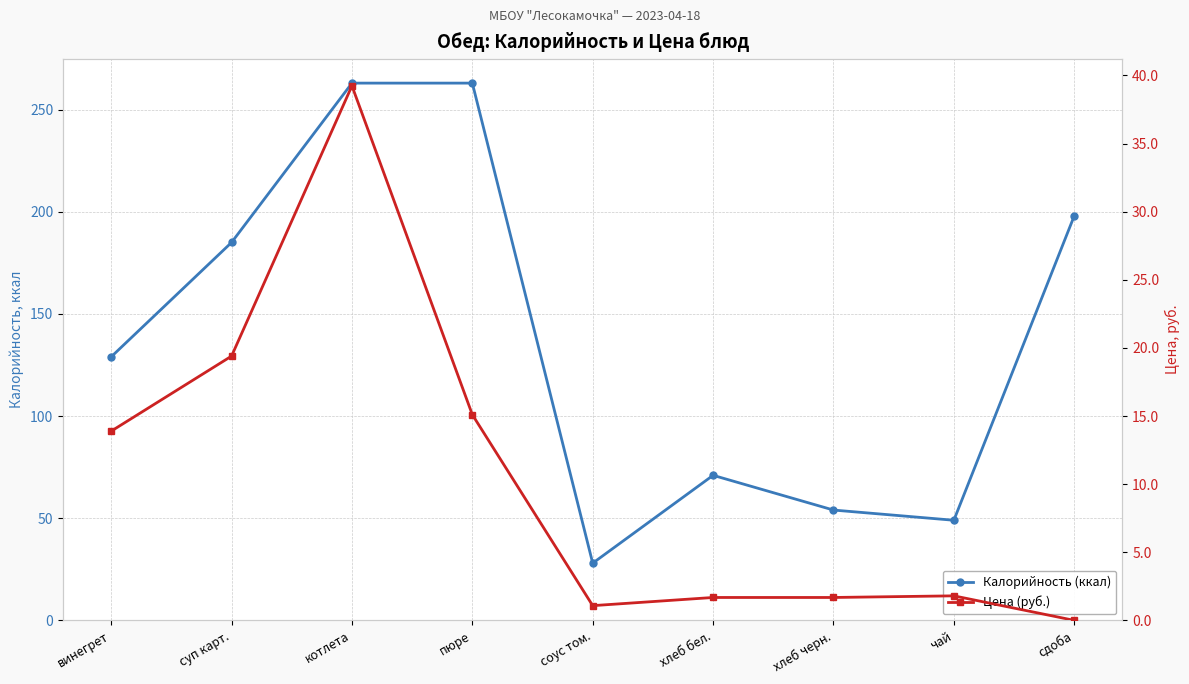

What value does the Цена (руб.) series have at соус том.?

1.1